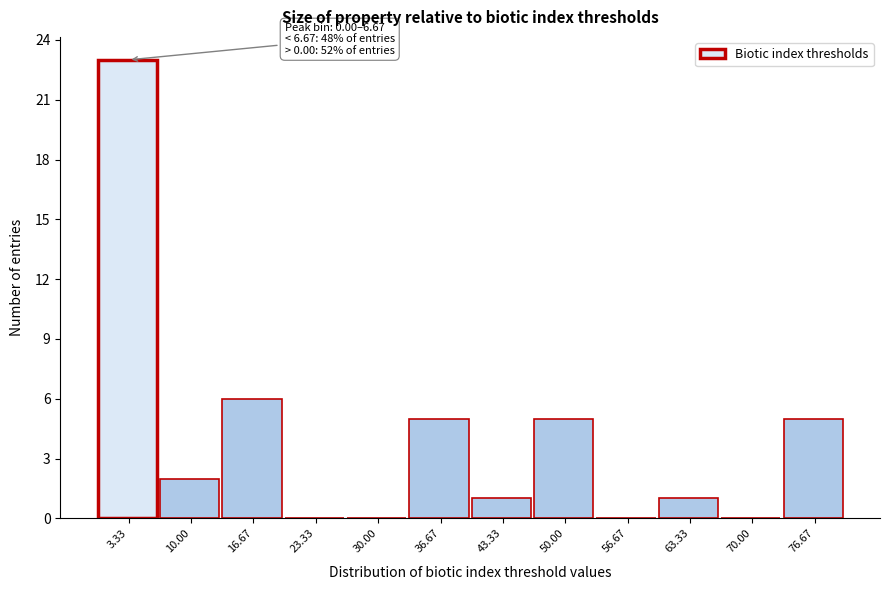

Over which range of the x-axis is the bar tallest?

0 to 7